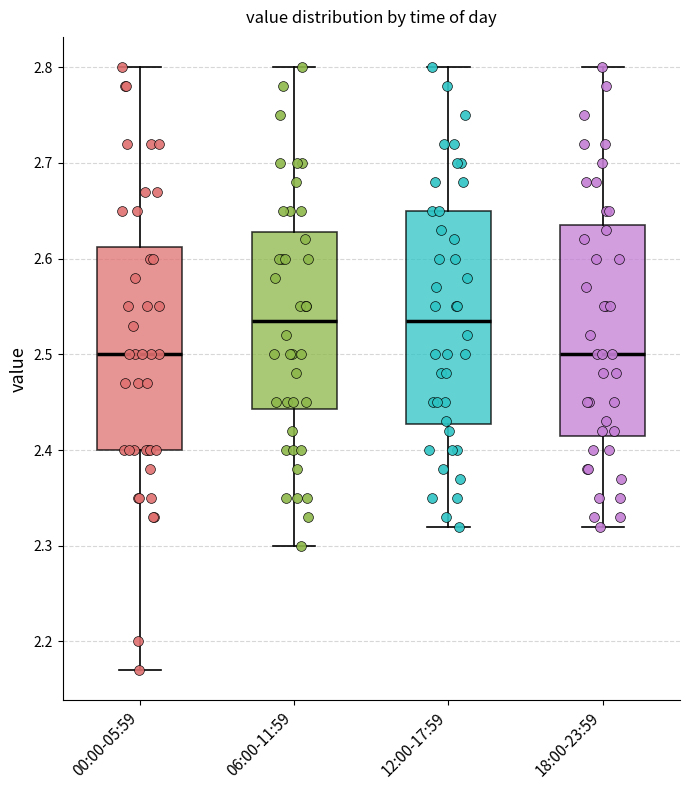

Where does the lower whisker of the box for 00:00-05:59 end on the y-axis? The values are not printed on the chart, so give them approximately, as read against the axis.

2.17